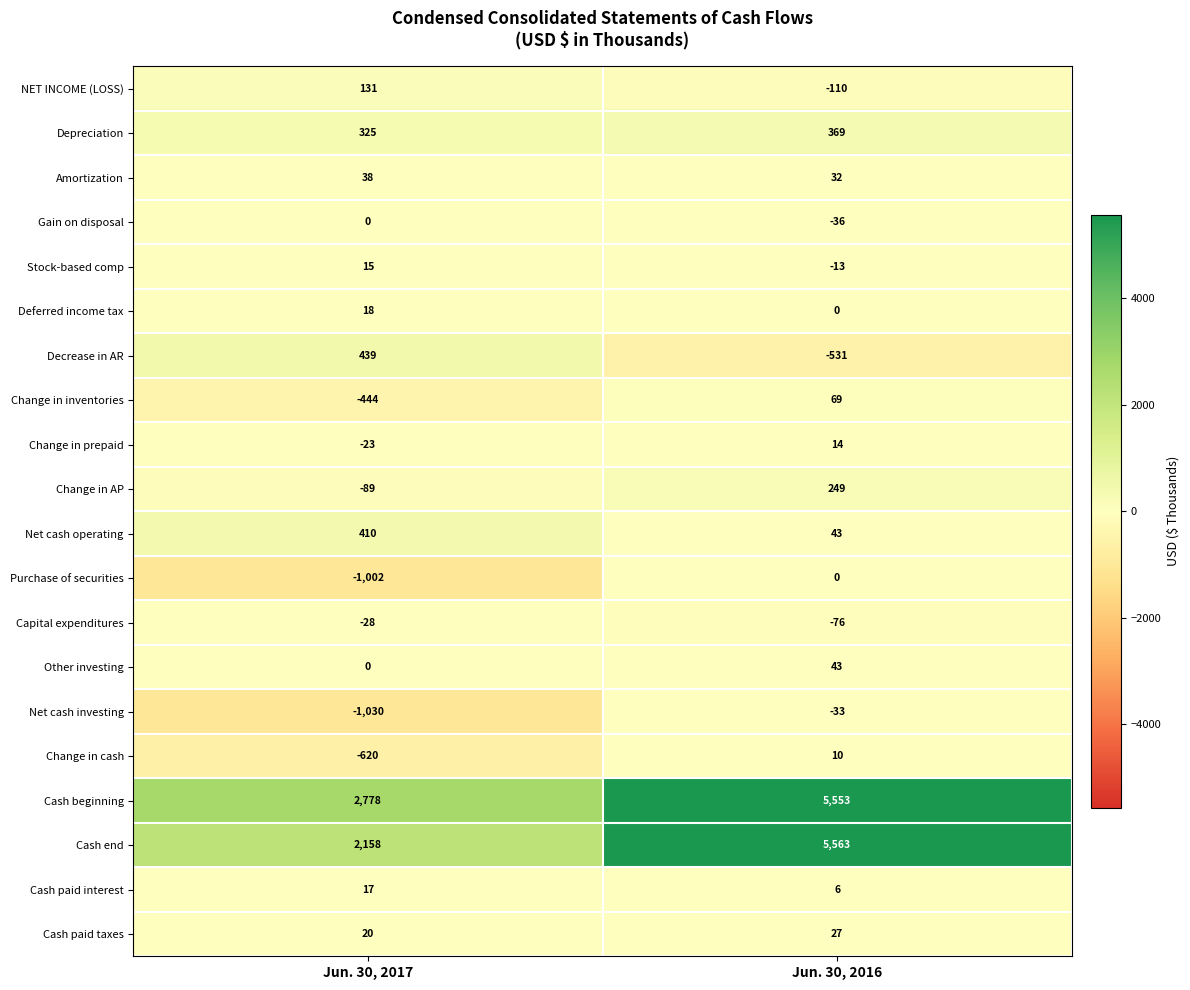

Which series changed the most between Jun. 30, 2017 and Jun. 30, 2016?

Cash end